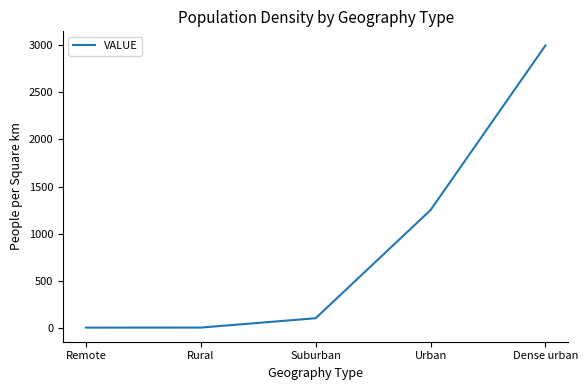

What is the sum of all values?

4350.2